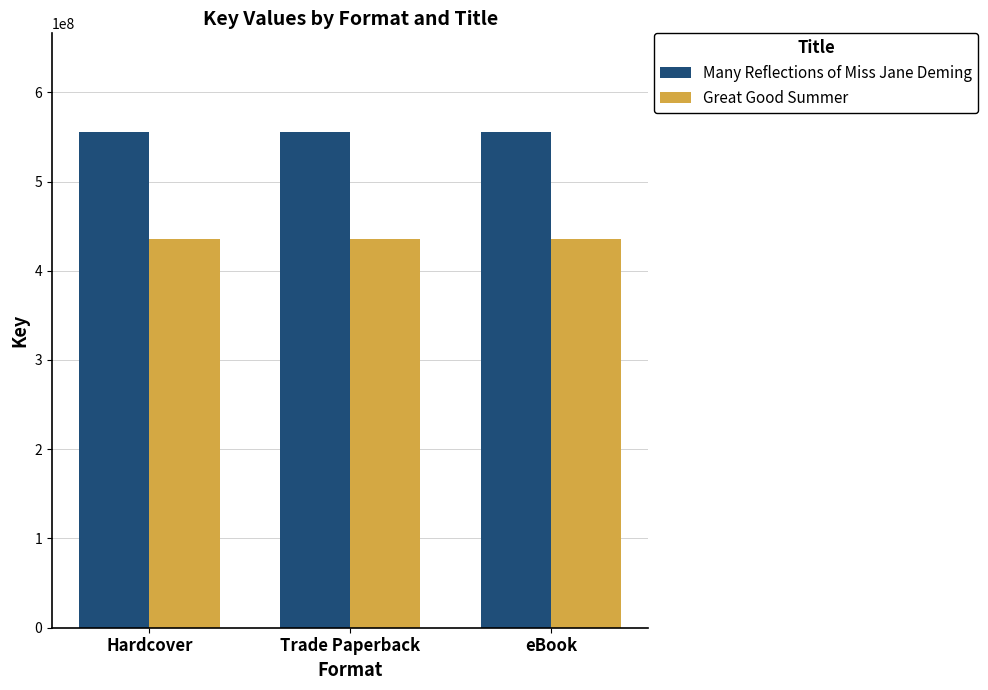

Rank the series at Trade Paperback from lowest to highest value.

Great Good Summer, Many Reflections of Miss Jane Deming